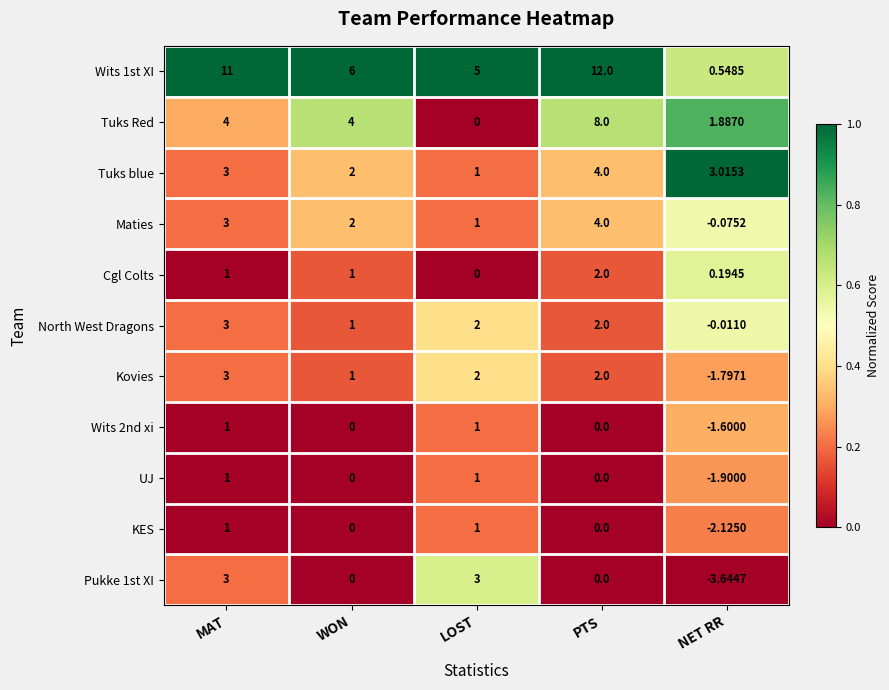

Where does the UJ series first go above 0?

MAT